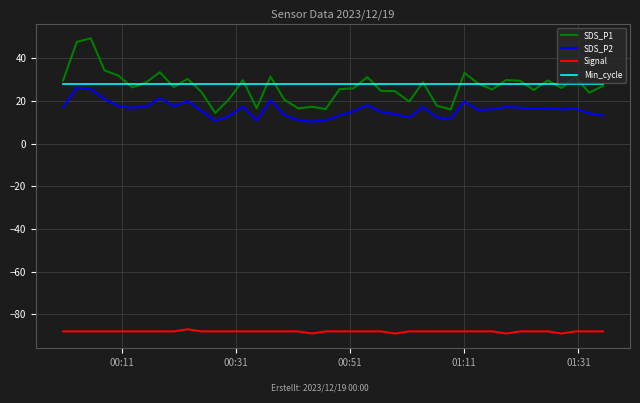

What is the greatest value displayed?

49.5